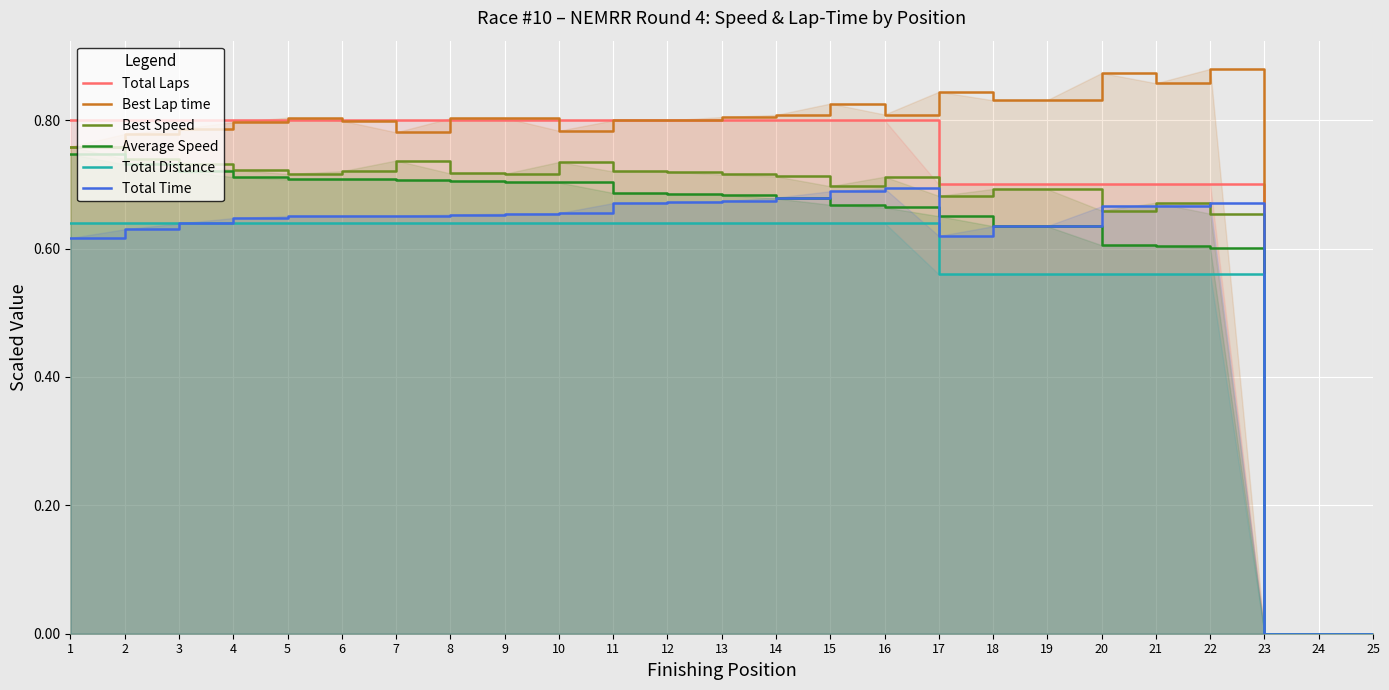

What is the sum of the Total Laps values at 11 and 10?

1.6